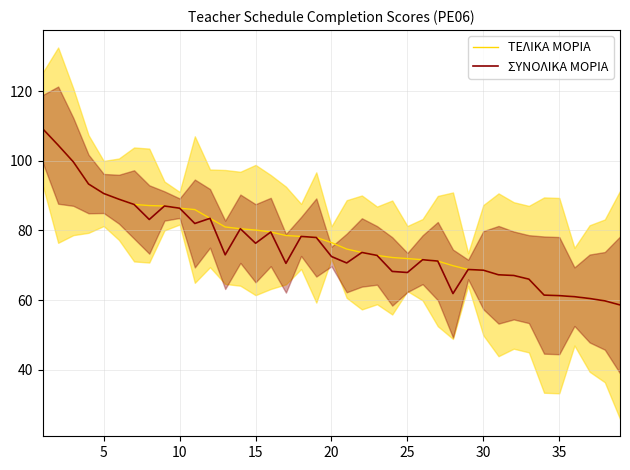

What is the maximum value for ΤΕΛΙΚΑ ΜΟΡΙΑ?

109.1